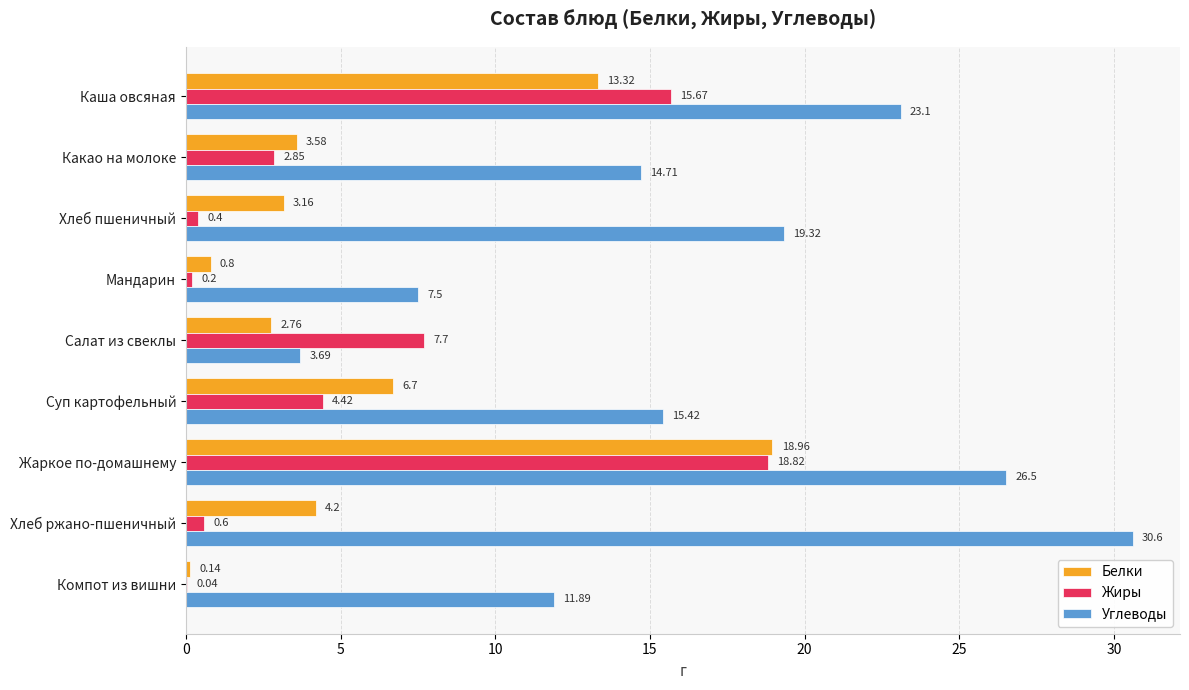

Which label corresponds to the largest value in the chart?

Хлеб ржано-пшеничный